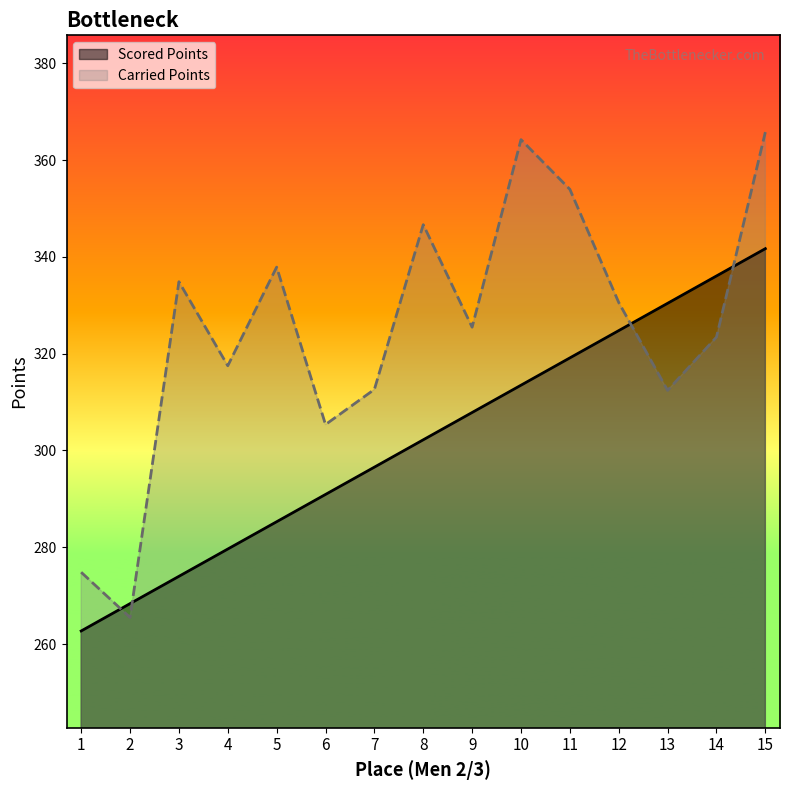

Where do Scored Points and Carried Points first cross each other?

1 and 2